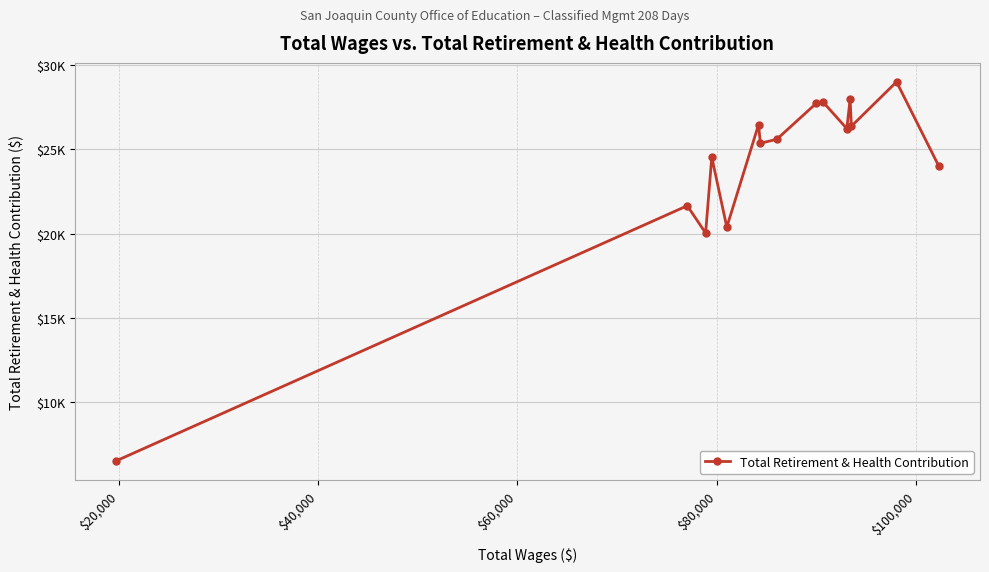

Reading left to right, what are all the values shown in this chart?

6519	21651	20034	24531	20385	26450	25353	25591	27715	27787	26222	27967	26362	28994	23994